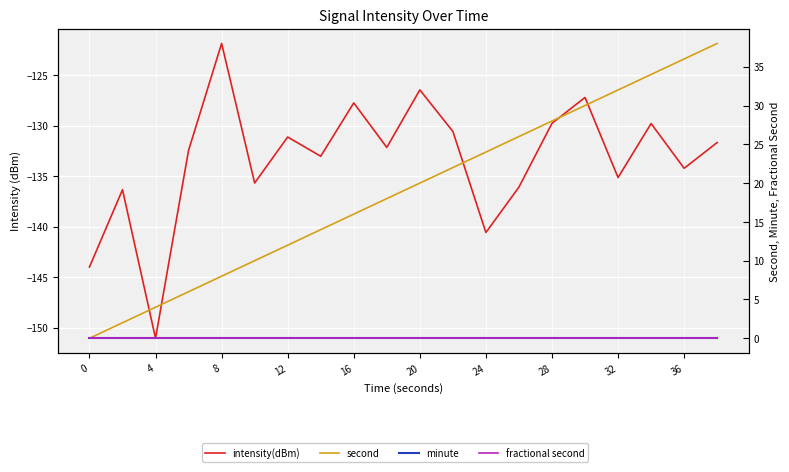

True or false: second and intensity(dBm) intersect in this chart.

False